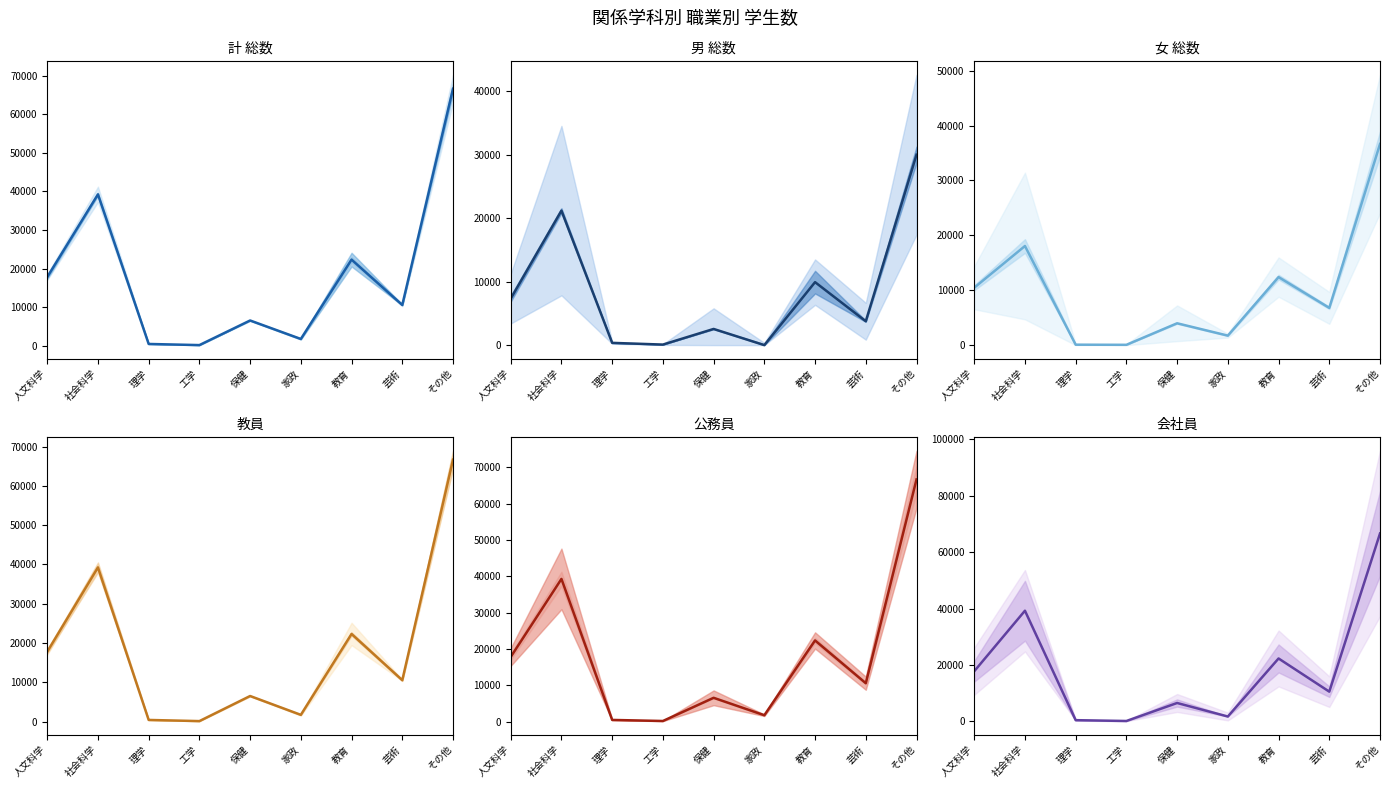

What is the spread (max minus min) of values at 理学?

355